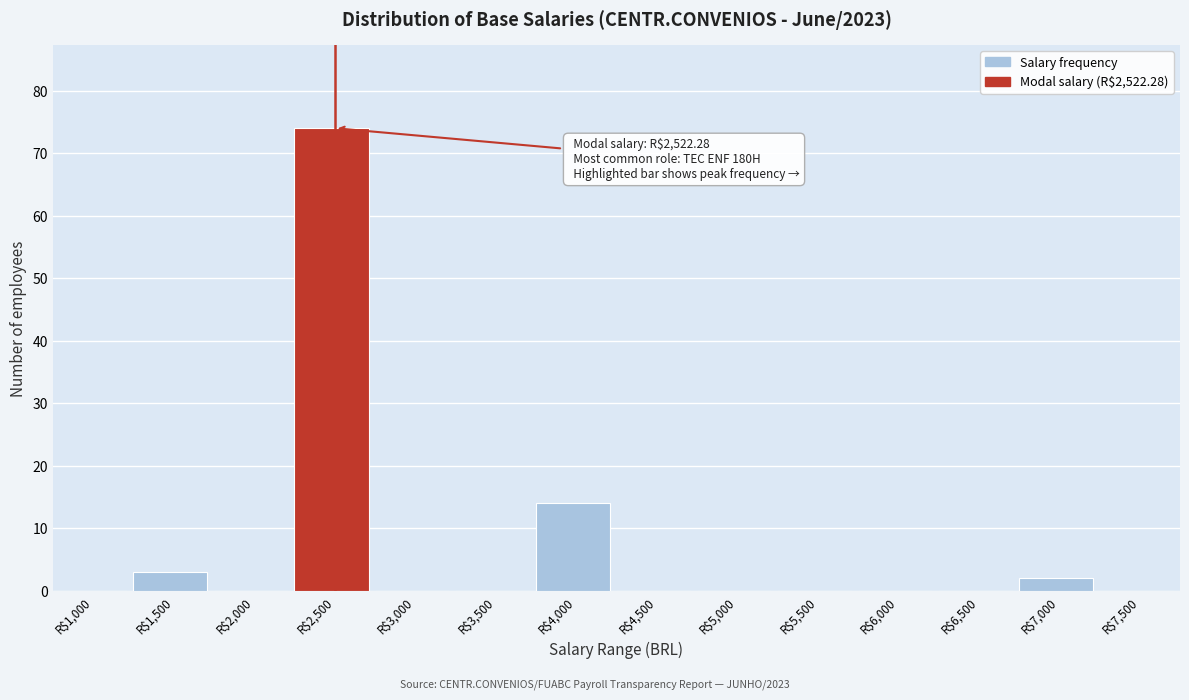

At which label is the value closest to 37?

R$4,000